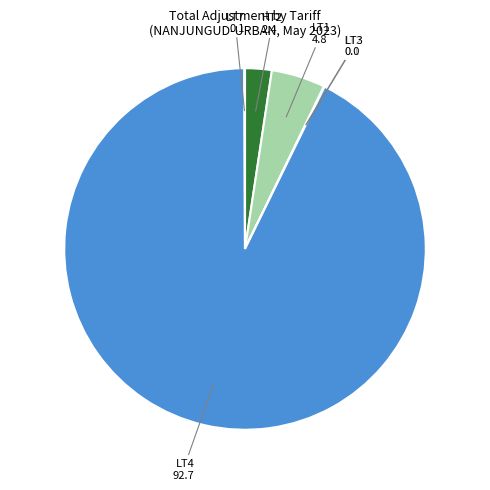

Which category accounts for the majority?

LT4